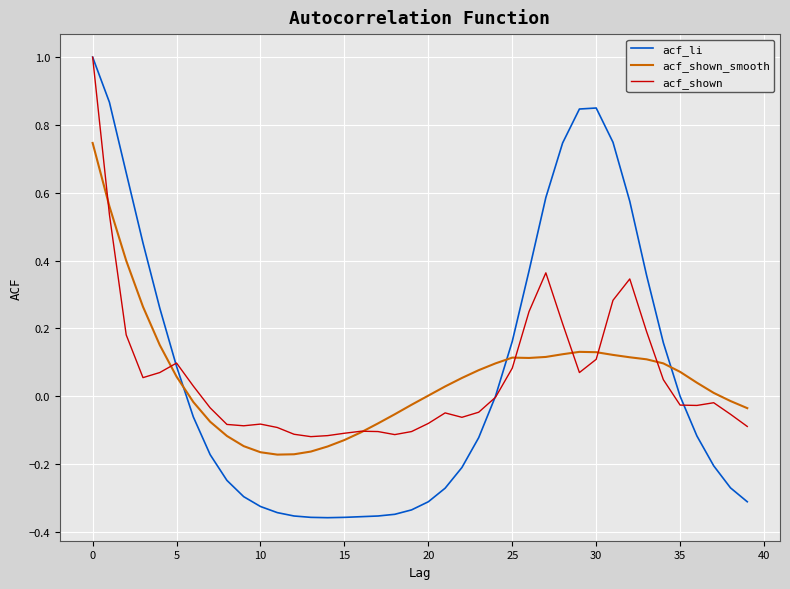

What is the highest value of the acf_shown series?

1.0